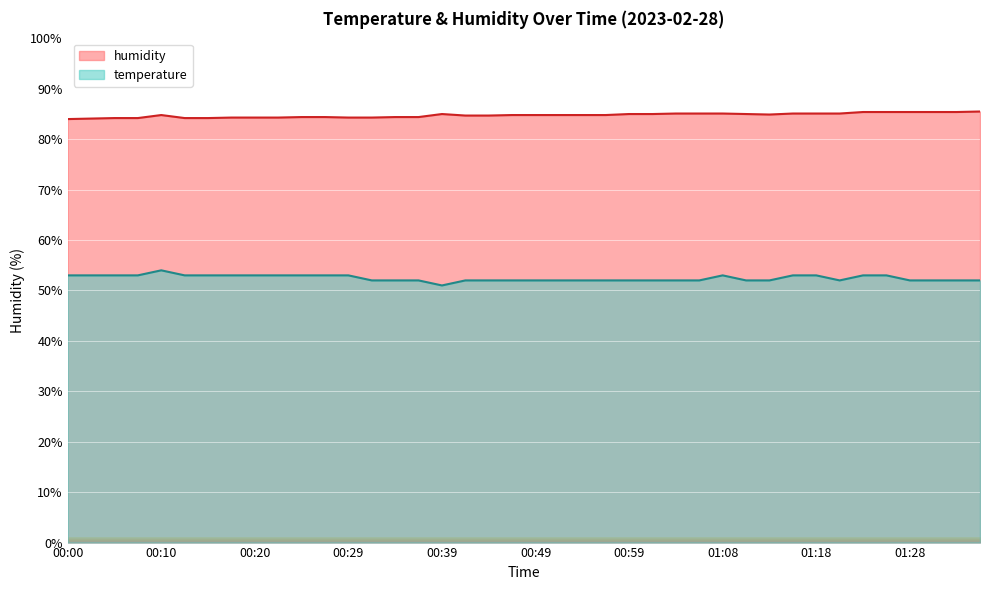

What is the difference between the highest and lowest values at 00:25?

31.4